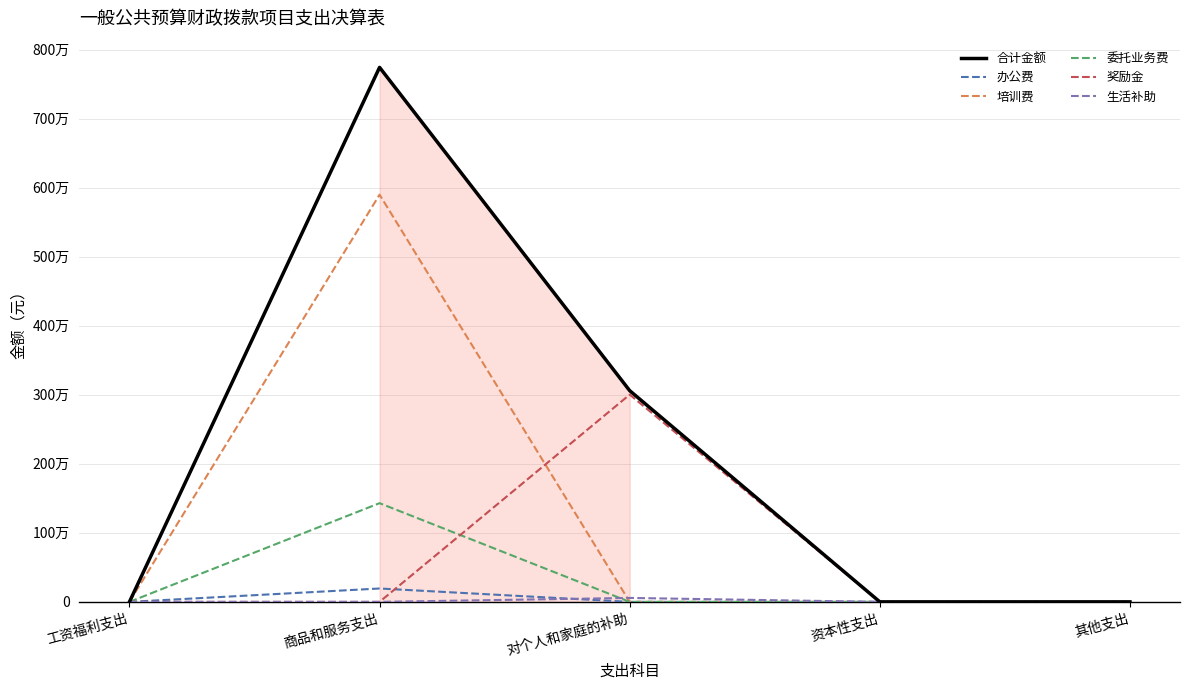

List the labels in order of 培训费 value, smallest first.

工资福利支出, 对个人和家庭的补助, 资本性支出, 其他支出, 商品和服务支出